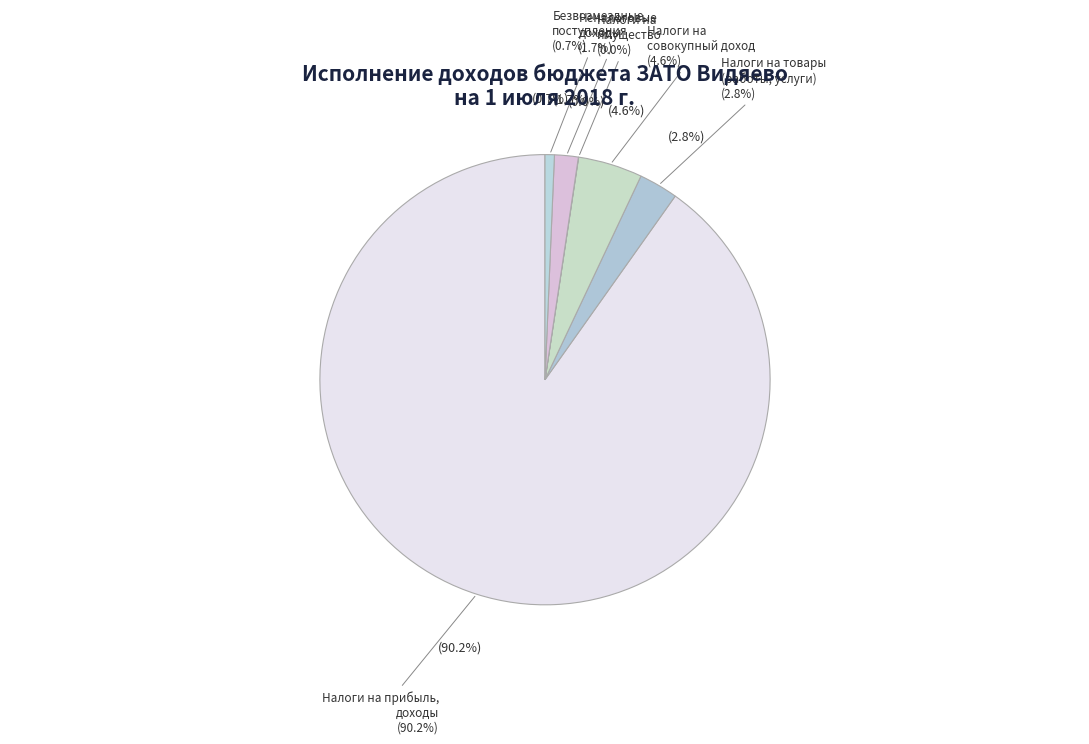

What portion of the pie excludes Налоги на прибыль, доходы?

9.8%